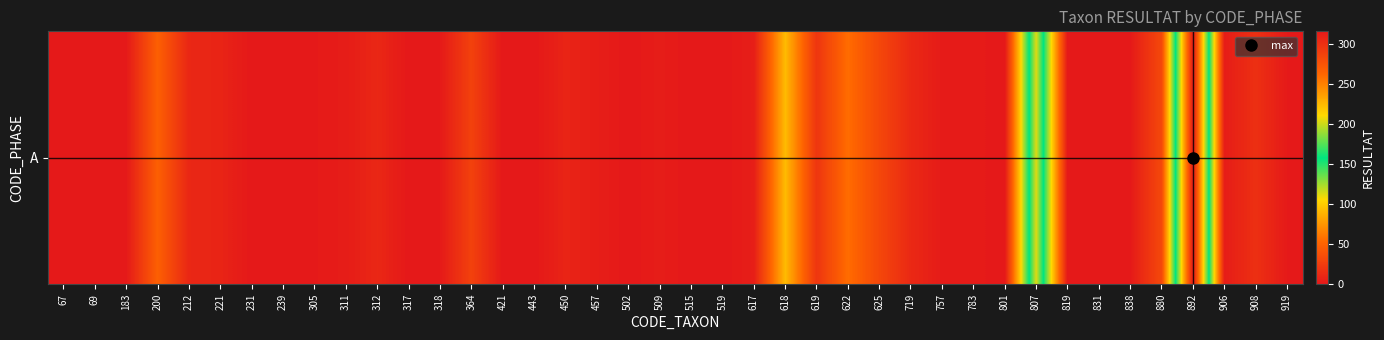

What is the difference between the maximum and minimum values?

316